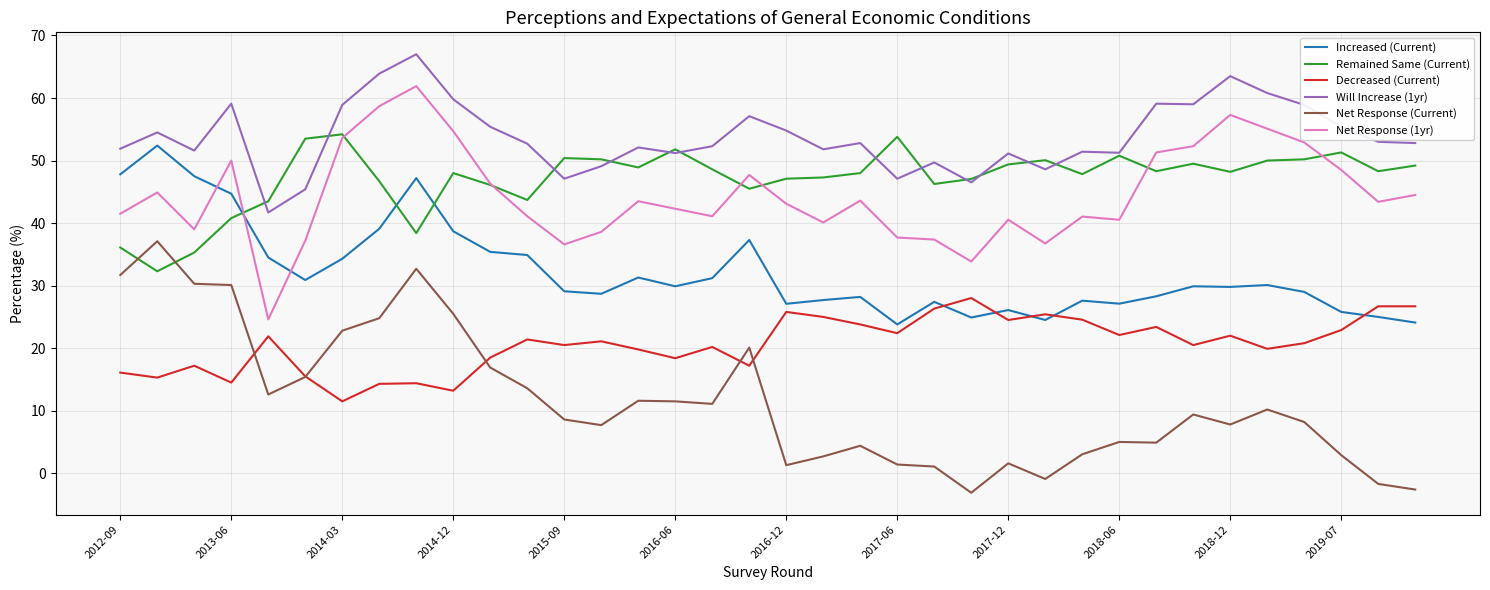

Which series has the largest total across all categories?

Will Increase (1yr)